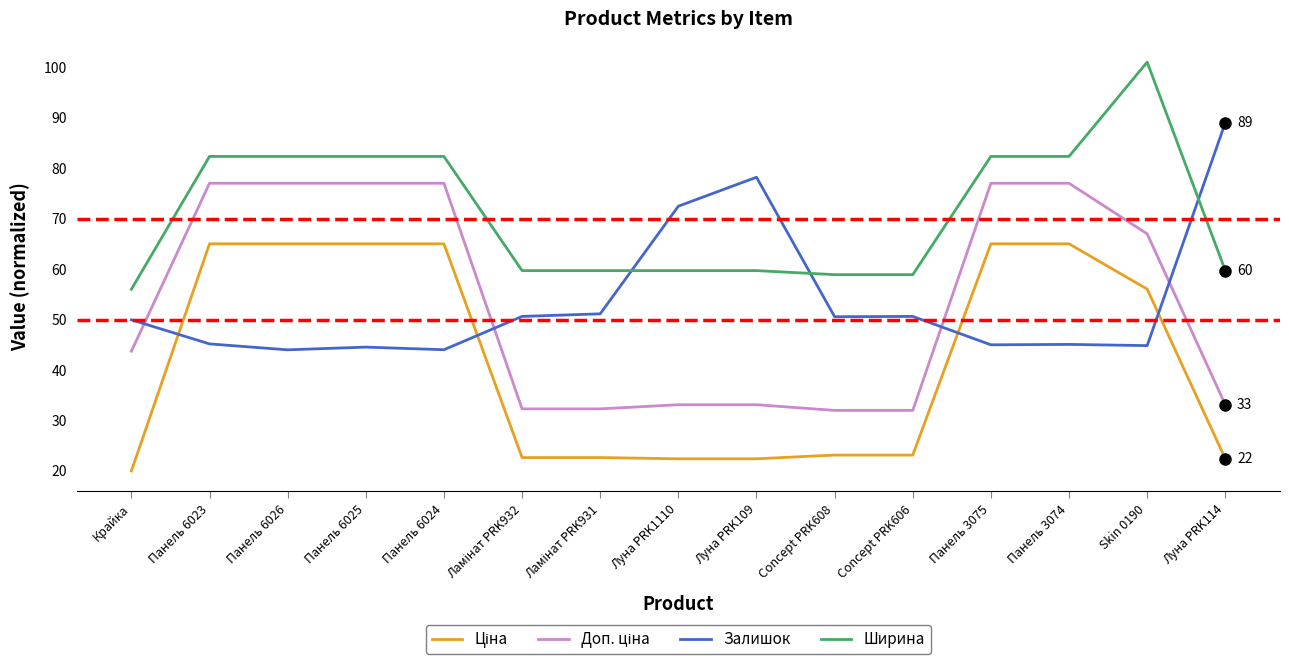

The value of Залишок at Панель 6026 is 44.0. True or false?

True